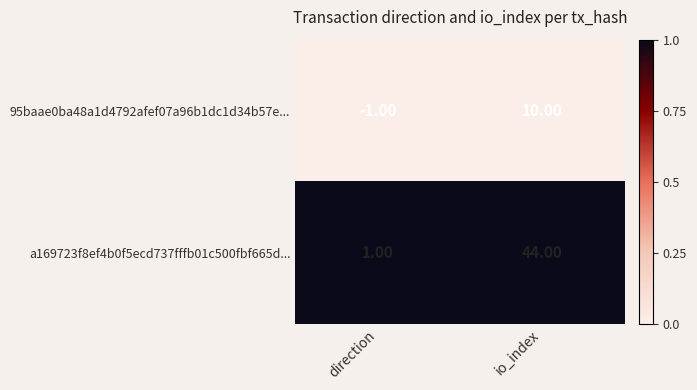

At which label is a169723f8ef4b0f5ecd737fffb01c500fbf665d... closest to 22?

direction